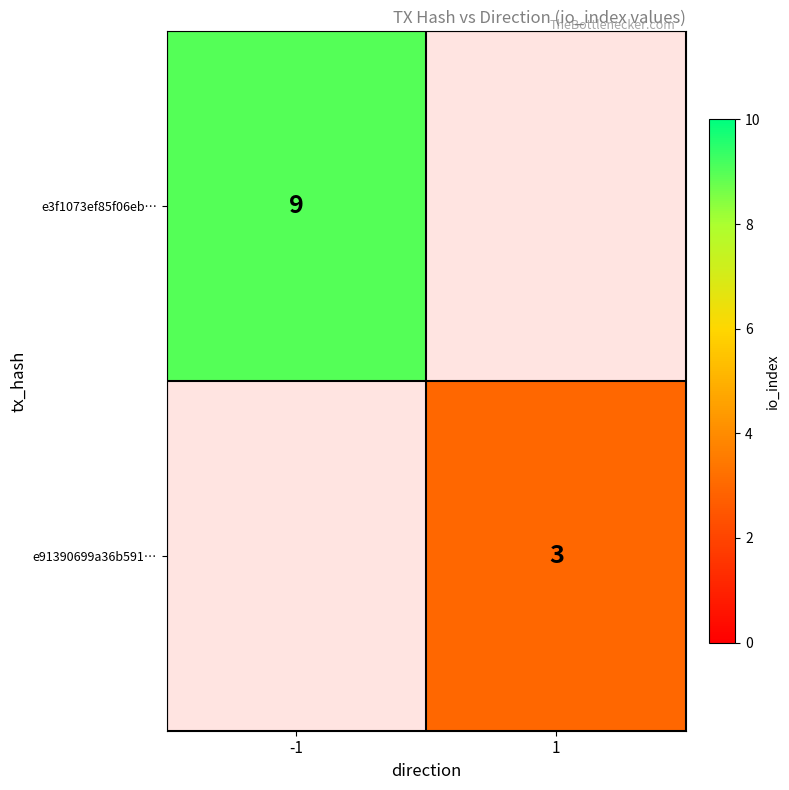

Which has a higher value, 1 or -1?

-1